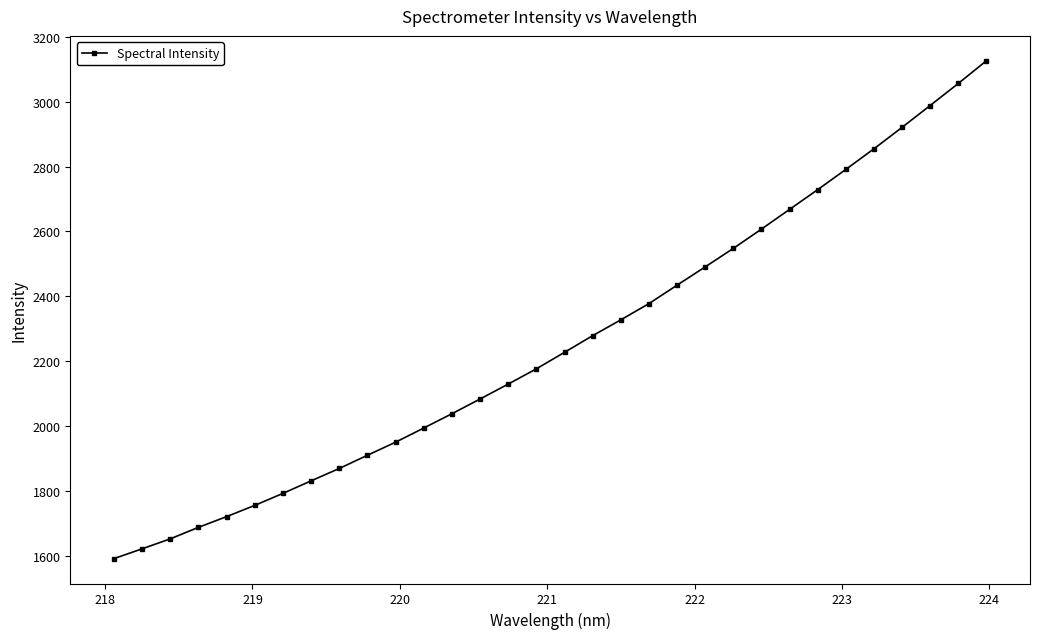

What is the difference between the second highest and second lowest values?

1435.1